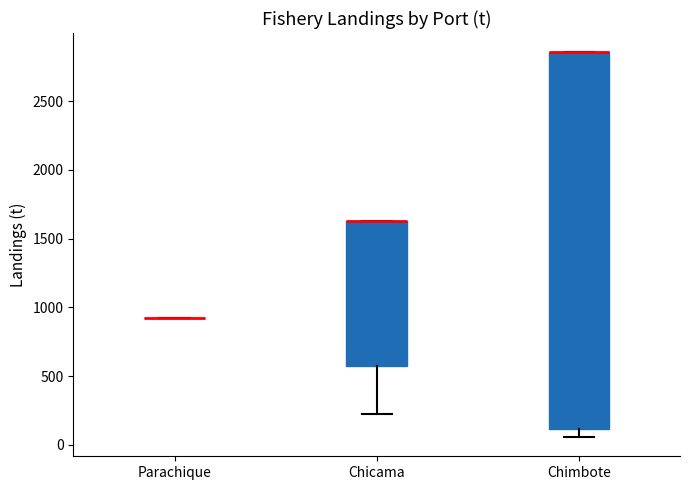

Where does the lower whisker of the box for Chicama end on the y-axis? The values are not printed on the chart, so give them approximately, as read against the axis.

200